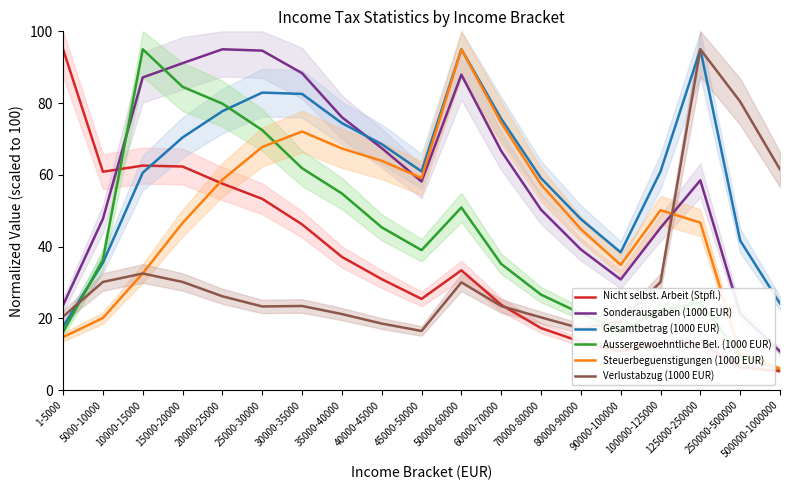

How many data points in Nicht selbst. Arbeit (Stpfl.) are above 30?

10